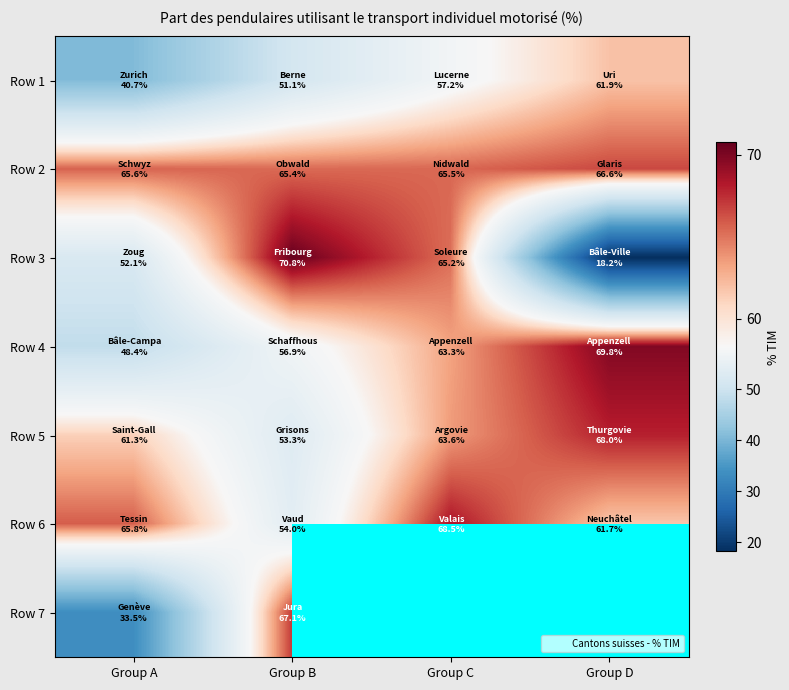

How many values in the Row 5 series are below 63?

2